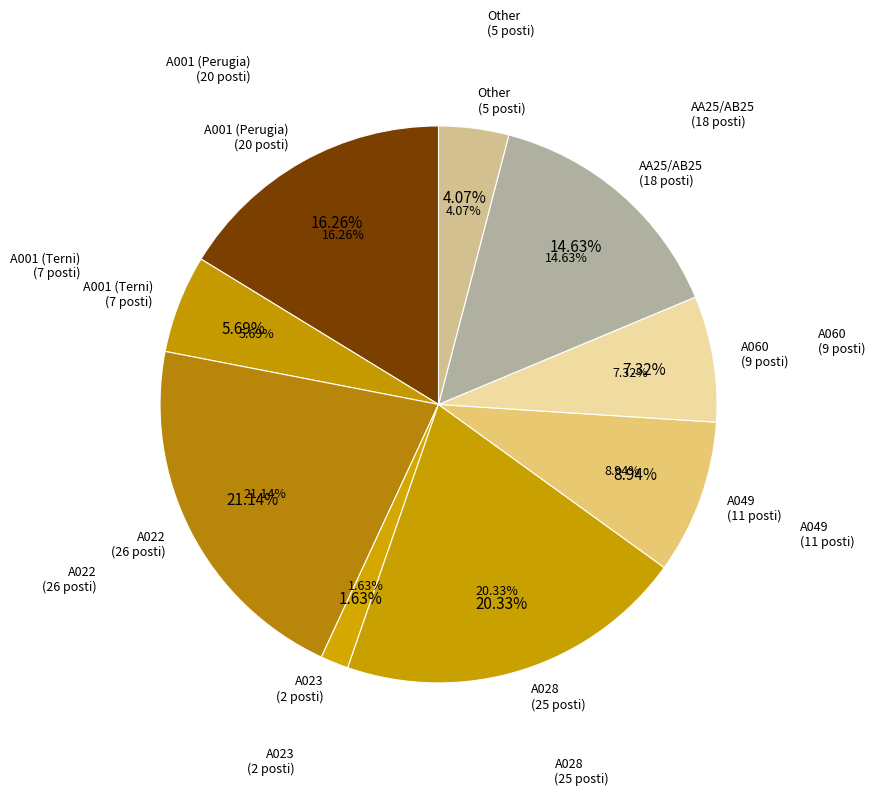

How many segments does this pie chart have?

9